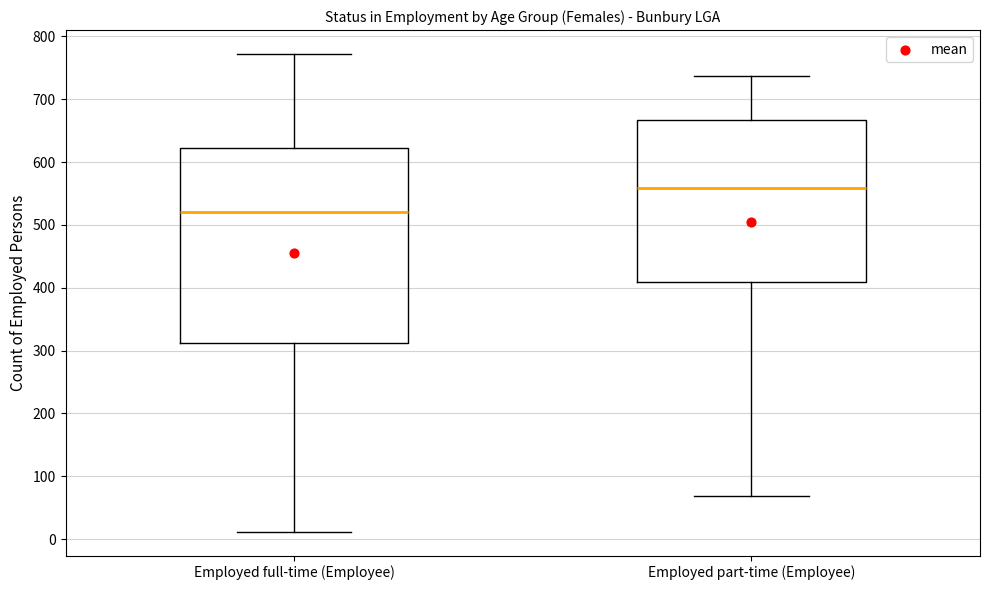

Which box's median line is the highest?

Employed part-time (Employee)